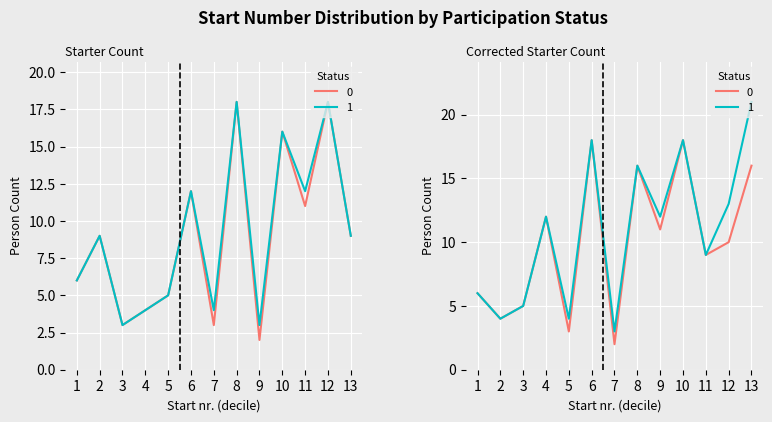

What is the approximate value of Starter Totalt (1) at 11, to the nearest 10?

10